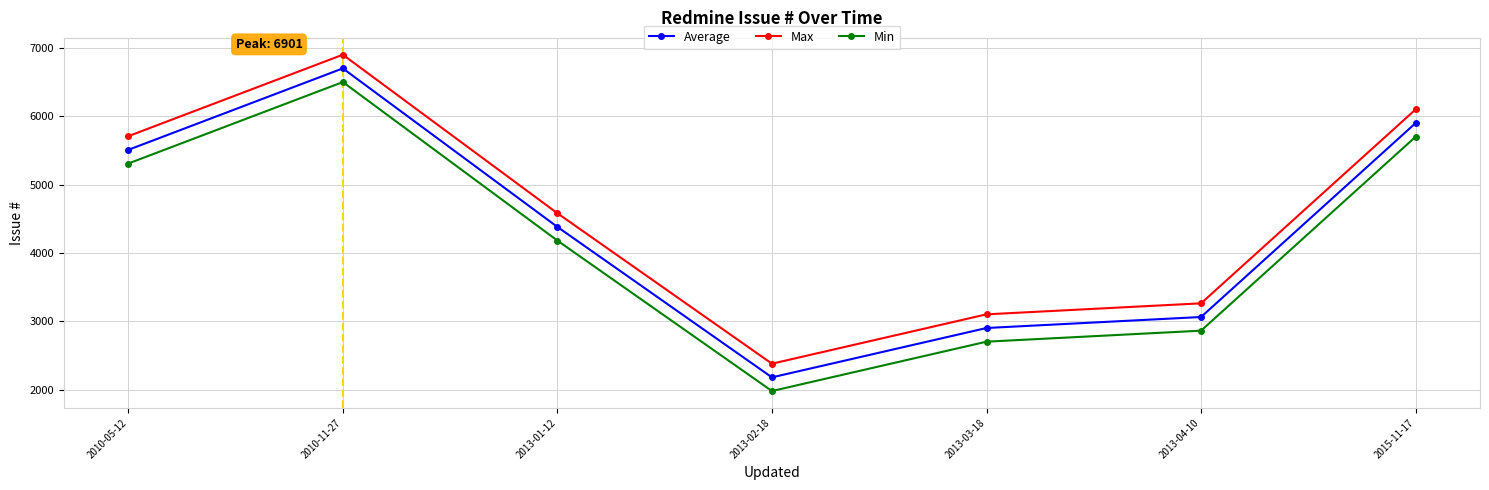

At which category does Max reach its first local peak?

2010-11-27